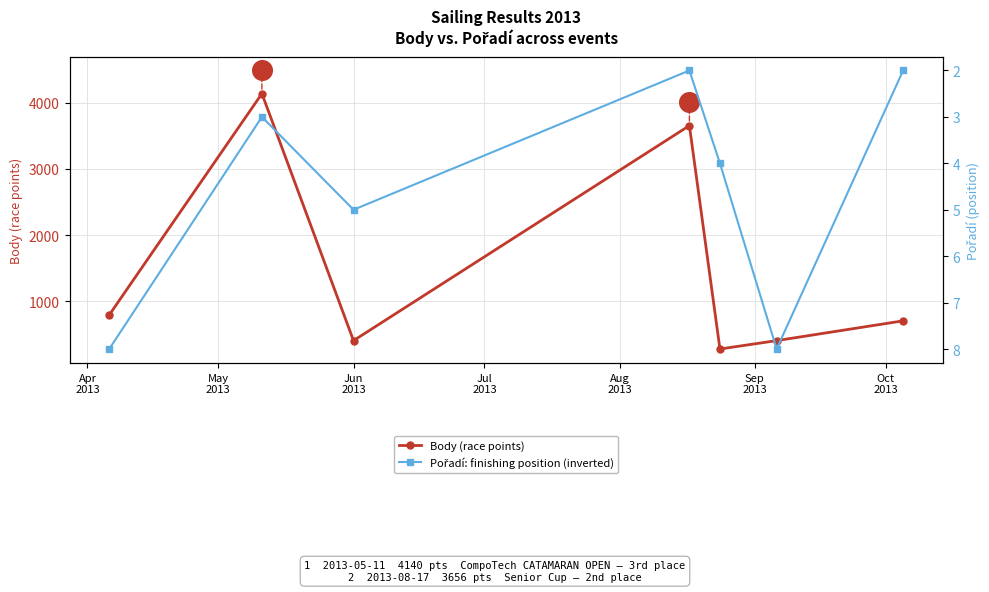

At how many categories does at least one series exceed 2488?

2